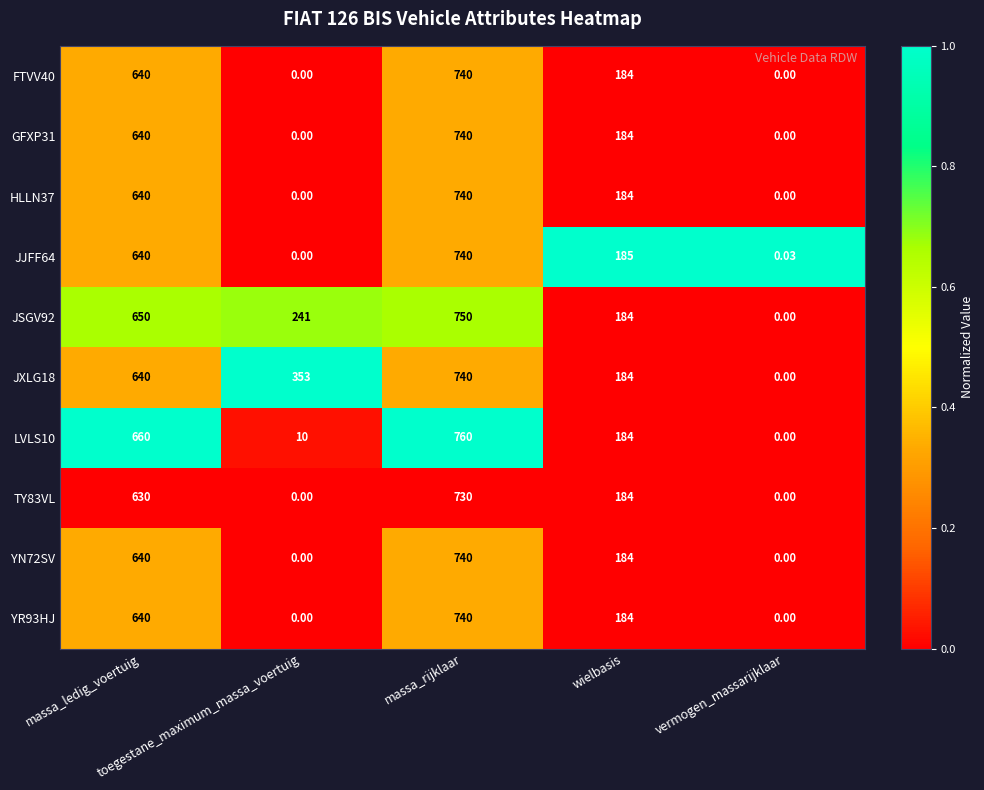

Which series has the largest total across all categories?

JXLG18